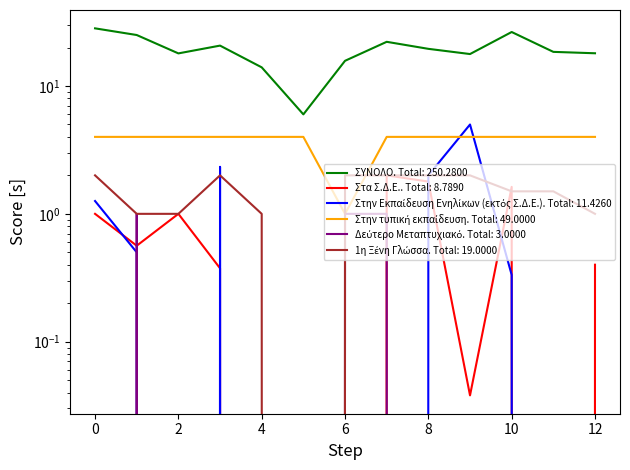

Reading left to right, list all the values displayed in this chart.

ΣΥΝΟΛΟ: 28.3	25.1	18.0	20.7	14.0	6.0	15.8	22.2	19.5	17.8	26.5	18.5	18.0
Στα Σ.Δ.Ε.: 1.0	0.6	1.0	0.4	0.0	0.0	0.0	2.0	1.8	0.0	1.6	0.0	0.4
Στην Εκπαίδευση Ενηλίκων (εκτός Σ.Δ.Ε.): 1.3	0.5	0.0	2.3	0.0	0.0	0.0	0.0	2.0	5.0	0.3	0.0	0.0
Στην τυπική εκπαίδευση: 4.0	4.0	4.0	4.0	4.0	4.0	1.0	4.0	4.0	4.0	4.0	4.0	4.0
Δεύτερο Μεταπτυχιακό: 0.0	1.0	0.0	0.0	0.0	0.0	1.0	1.0	0.0	0.0	0.0	0.0	0.0
1η Ξένη Γλώσσα: 2.0	1.0	1.0	2.0	1.0	0.0	2.0	2.0	2.0	2.0	1.5	1.5	1.0